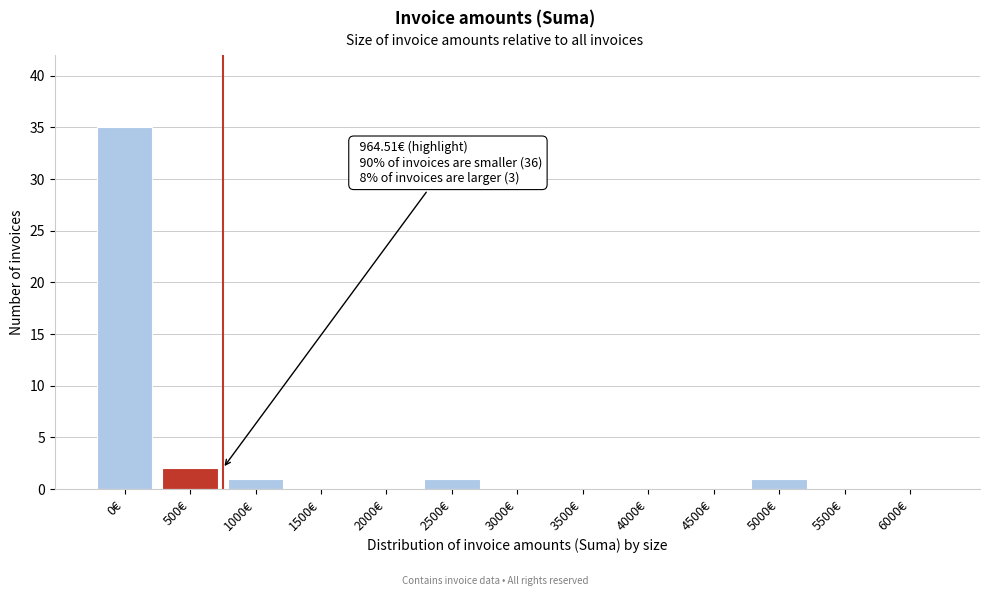

Reading left to right, list all the values displayed in this chart.

0€=35	500€=2	1000€=1	1500€=0	2000€=0	2500€=1	3000€=0	3500€=0	4000€=0	4500€=0	5000€=1	5500€=0	6000€=0